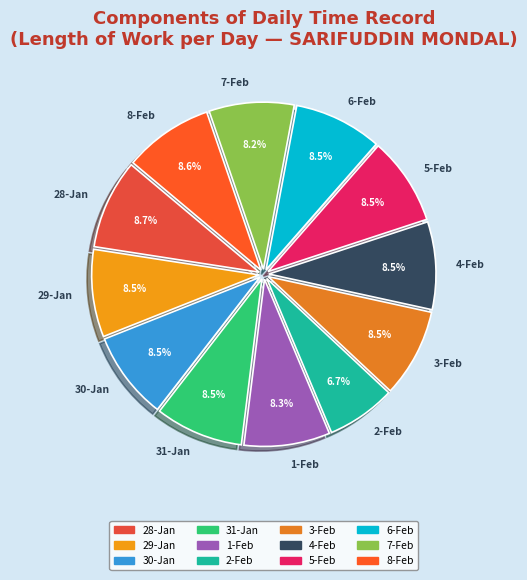

How many segments does this pie chart have?

12